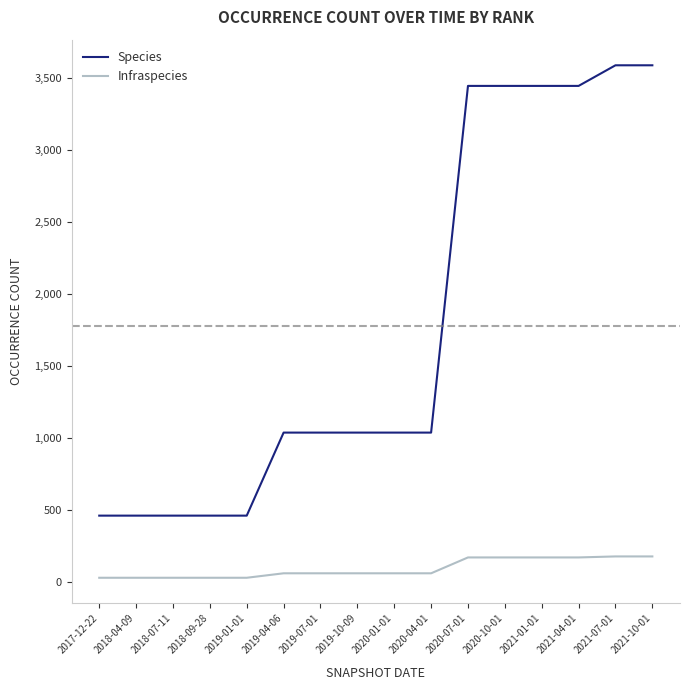

What position from the right is 2021-10-01?

1